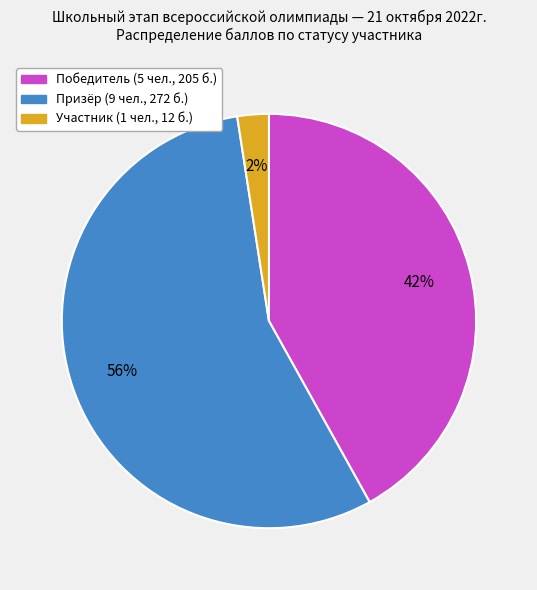

To the nearest percent, what is the average slice percentage?

33%